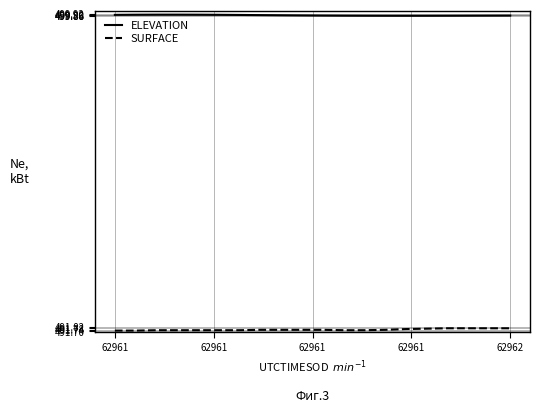

What is the maximum value for ELEVATION?

499.9